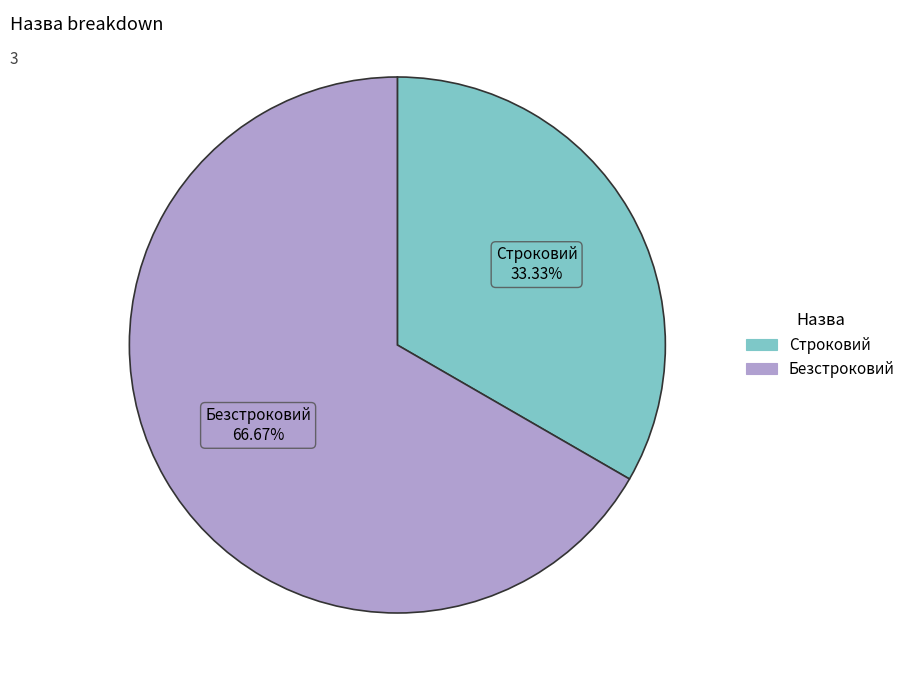

What is the largest slice in the pie chart?

Безстроковий